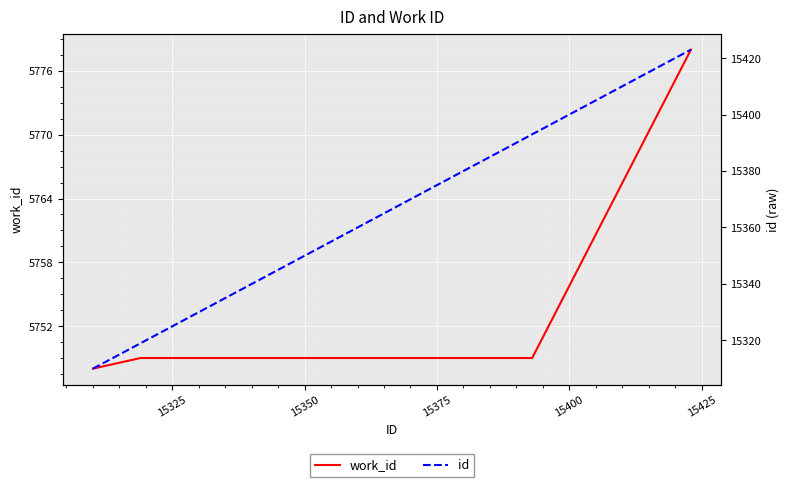

What is the value of the work_id point at the 2nd from the left?

5749